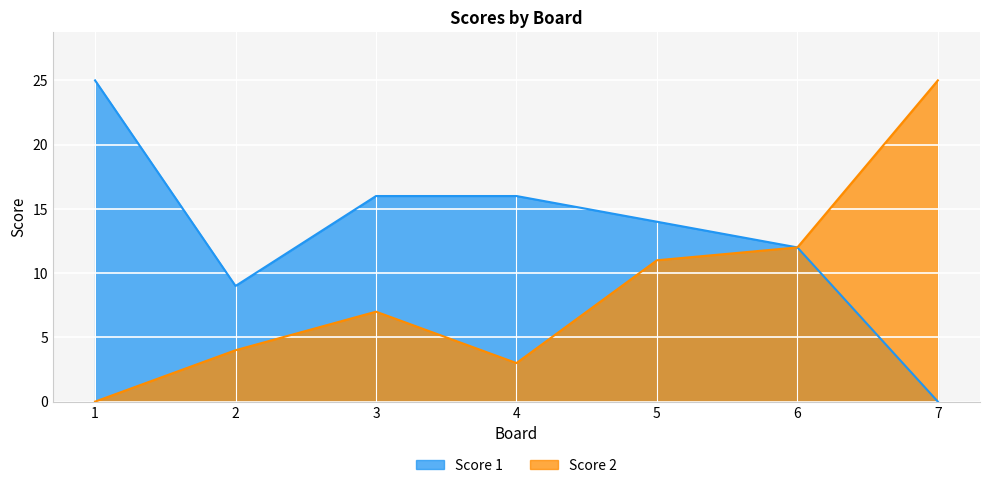

True or false: Score 2 and Score 1 cross at least once.

False